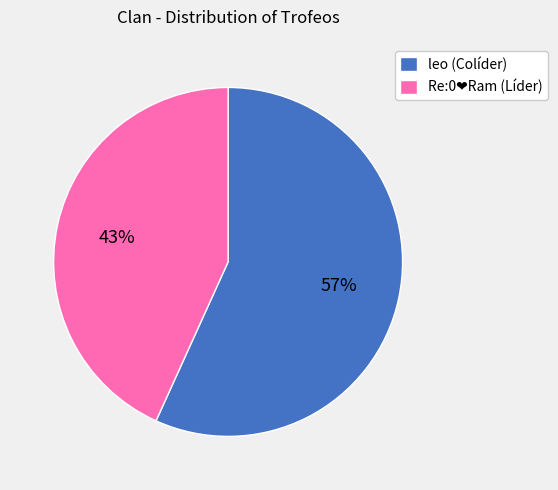

Which slice is the largest?

leo (Colíder)